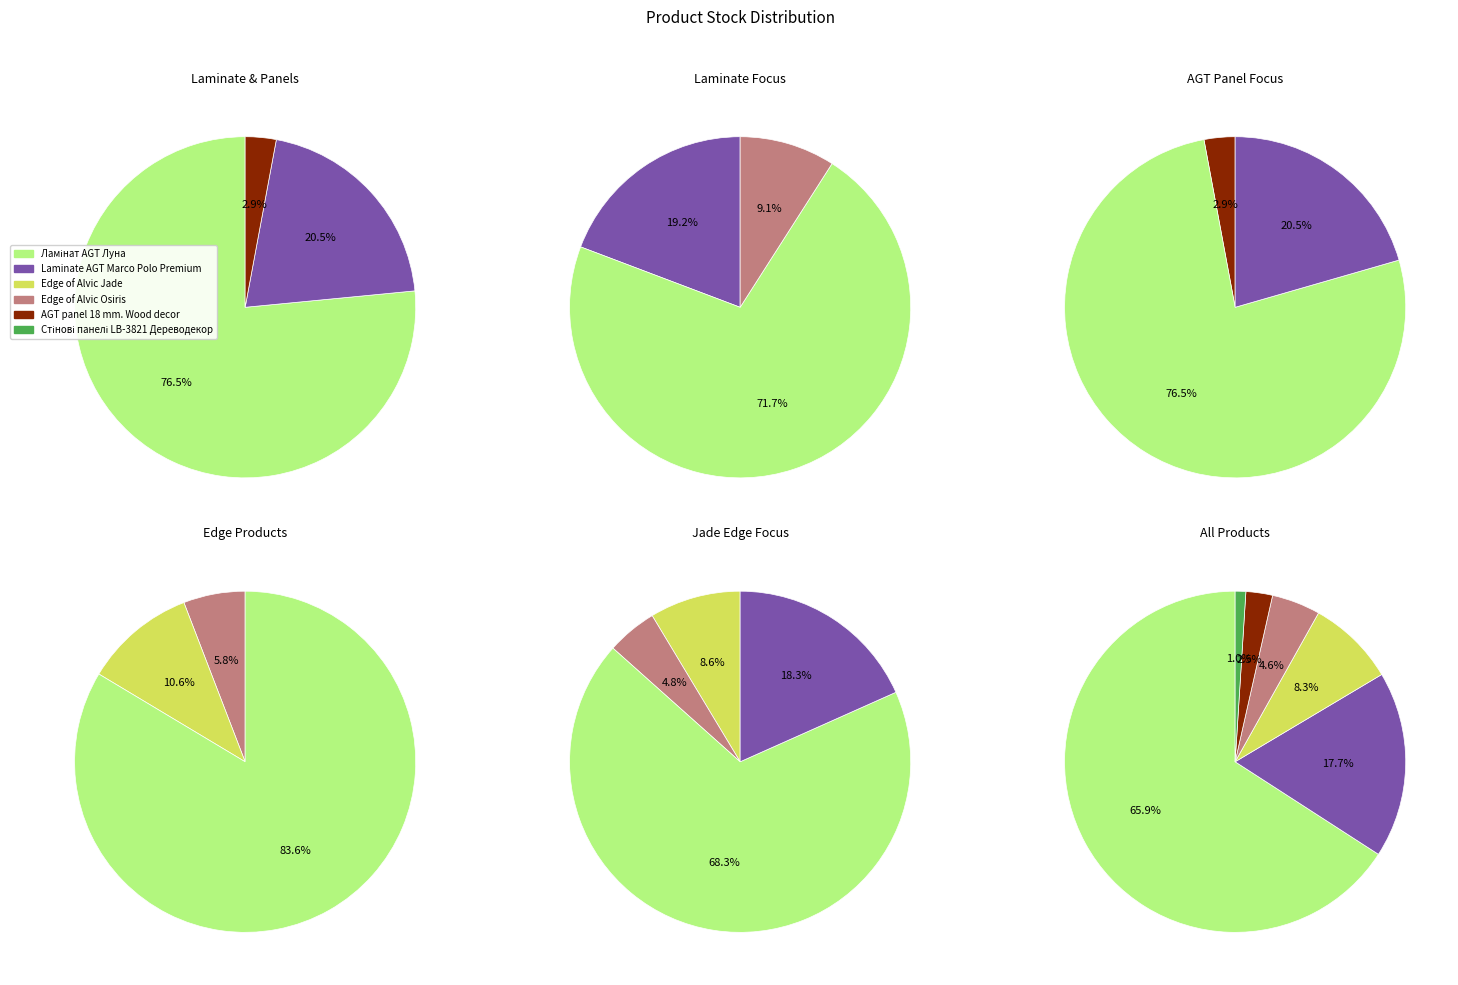

To the nearest percent, what is the difference between the Ламінат AGT Луна and Edge of Alvic Osiris slice percentages?

61%